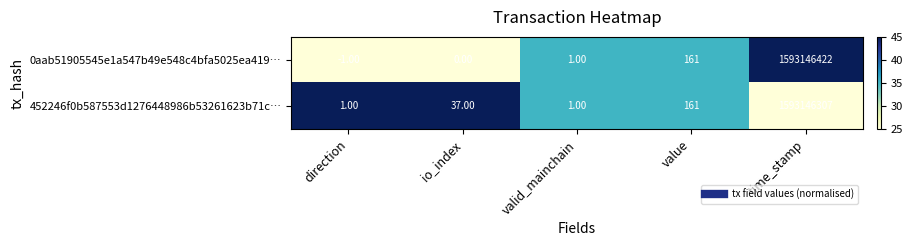

Rank the categories by 0aab51905545e1a547b49e548c4bfa5025ea419… value from lowest to highest.

direction, io_index, valid_mainchain, value, time_stamp